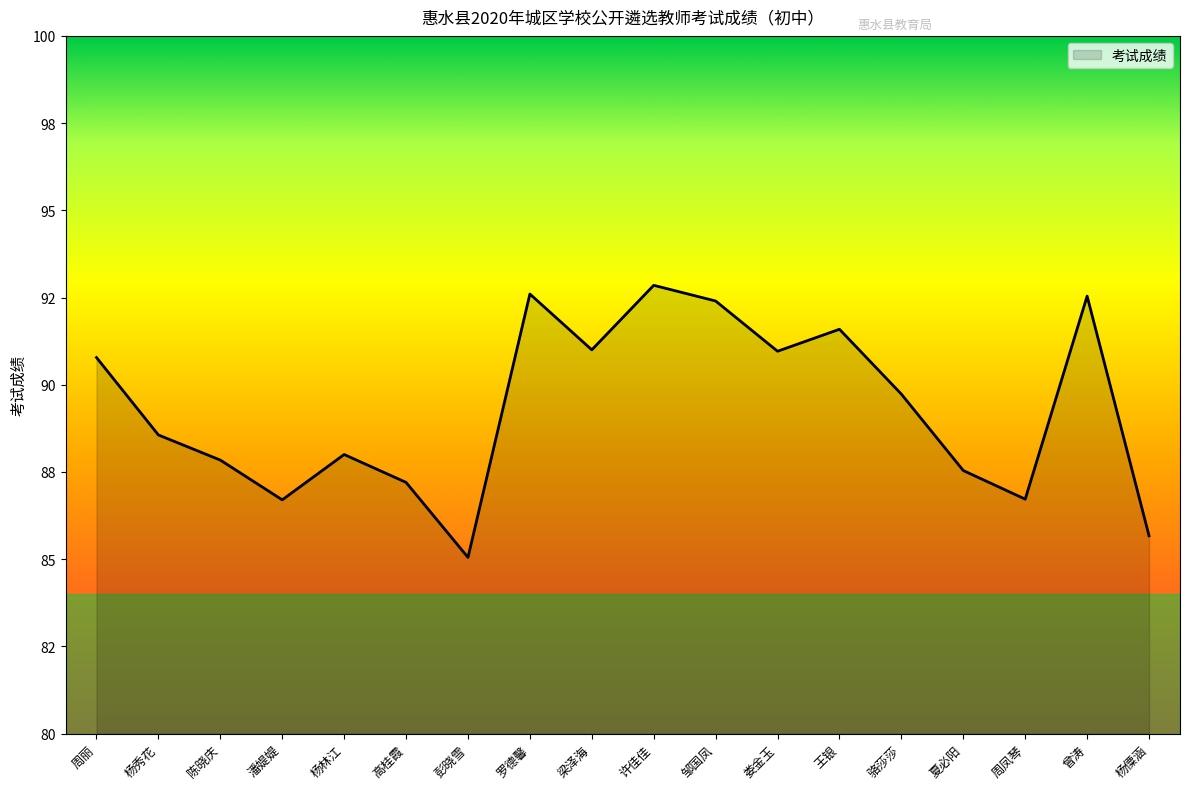

Is this an area chart (filled region under the line)?

Yes